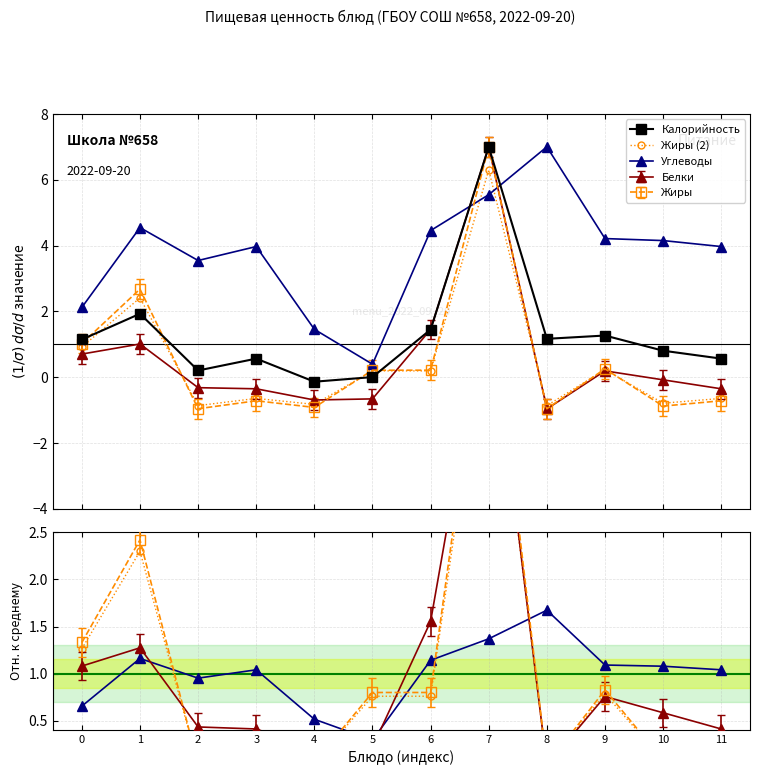

What is the sum of the Углеводы values at 0 and 2?

1.6